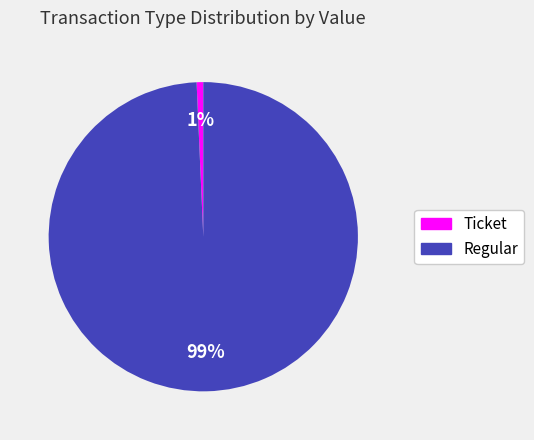

Rank the categories by value from highest to lowest.

Regular, Ticket